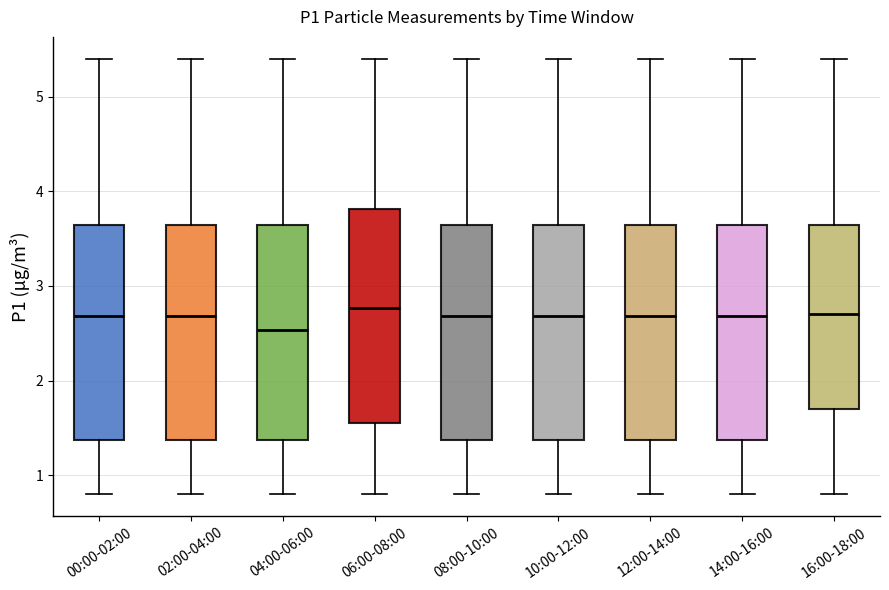

Which box's median line is the lowest?

04:00-06:00